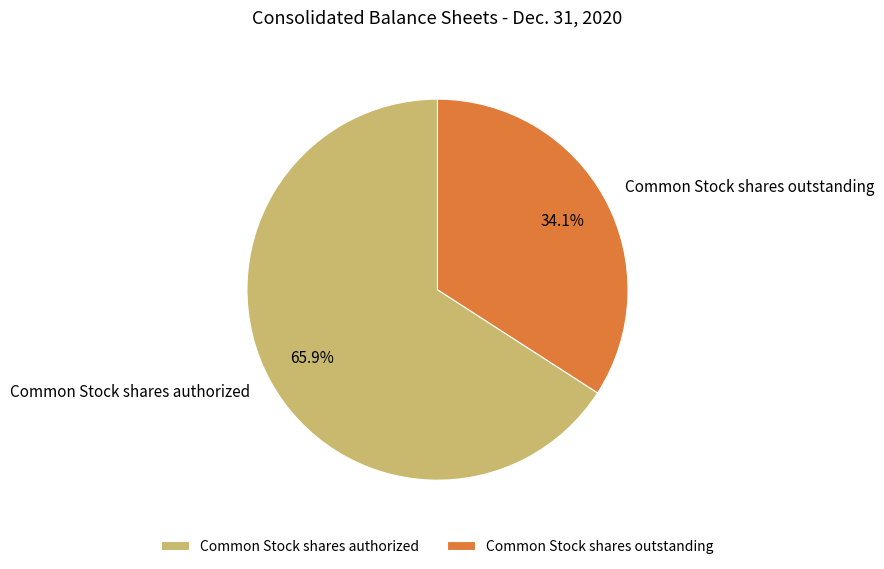

Do Common Stock shares authorized and Common Stock shares outstanding together represent more than half of the pie?

Yes